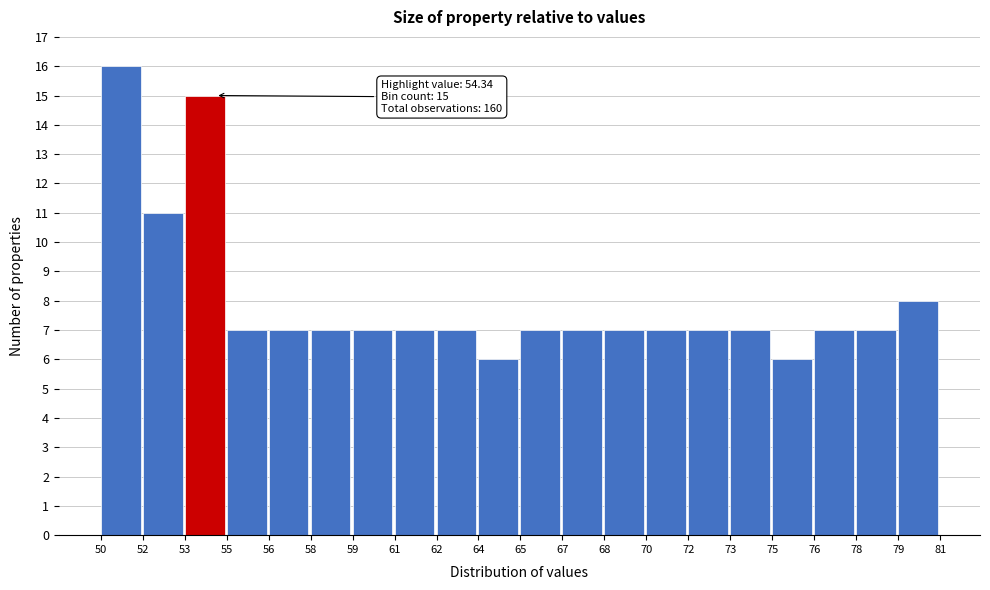

Reading right to left, extract all data points from this chart.

79=8	78=7	76=7	75=6	73=7	72=7	70=7	68=7	67=7	65=7	64=6	62=7	61=7	59=7	58=7	56=7	55=7	53=15	52=11	50=16